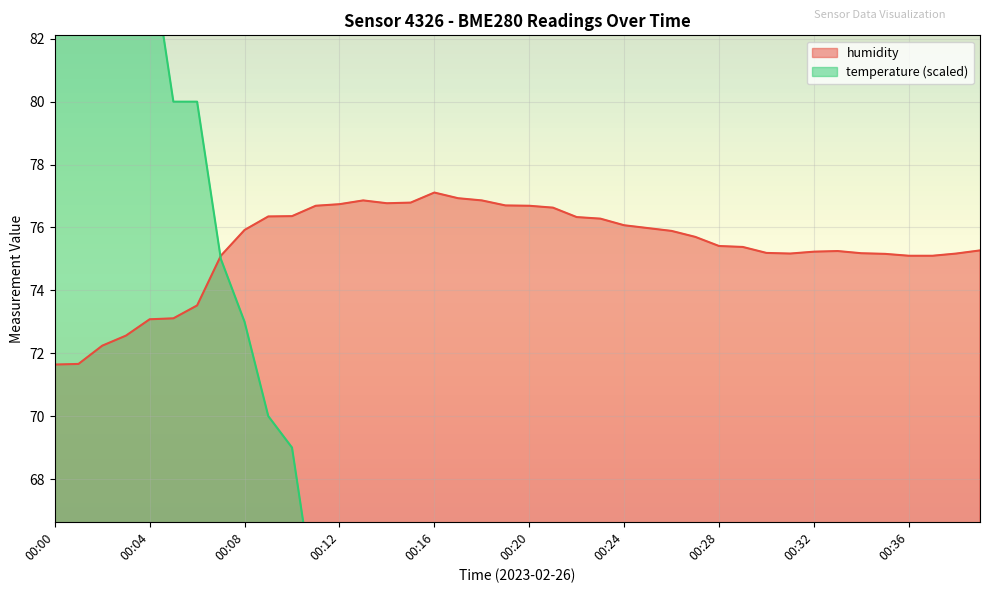

Rank the categories by humidity value from highest to lowest.

00:16, 00:17, 00:13, 00:18, 00:15, 00:14, 00:12, 00:19, 00:11, 00:20, 00:21, 00:10, 00:09, 00:22, 00:23, 00:24, 00:25, 00:08, 00:26, 00:27, 00:28, 00:29, 00:39, 00:33, 00:32, 00:30, 00:34, 00:31, 00:38, 00:35, 00:07, 00:36, 00:37, 00:06, 00:05, 00:04, 00:03, 00:02, 00:01, 00:00